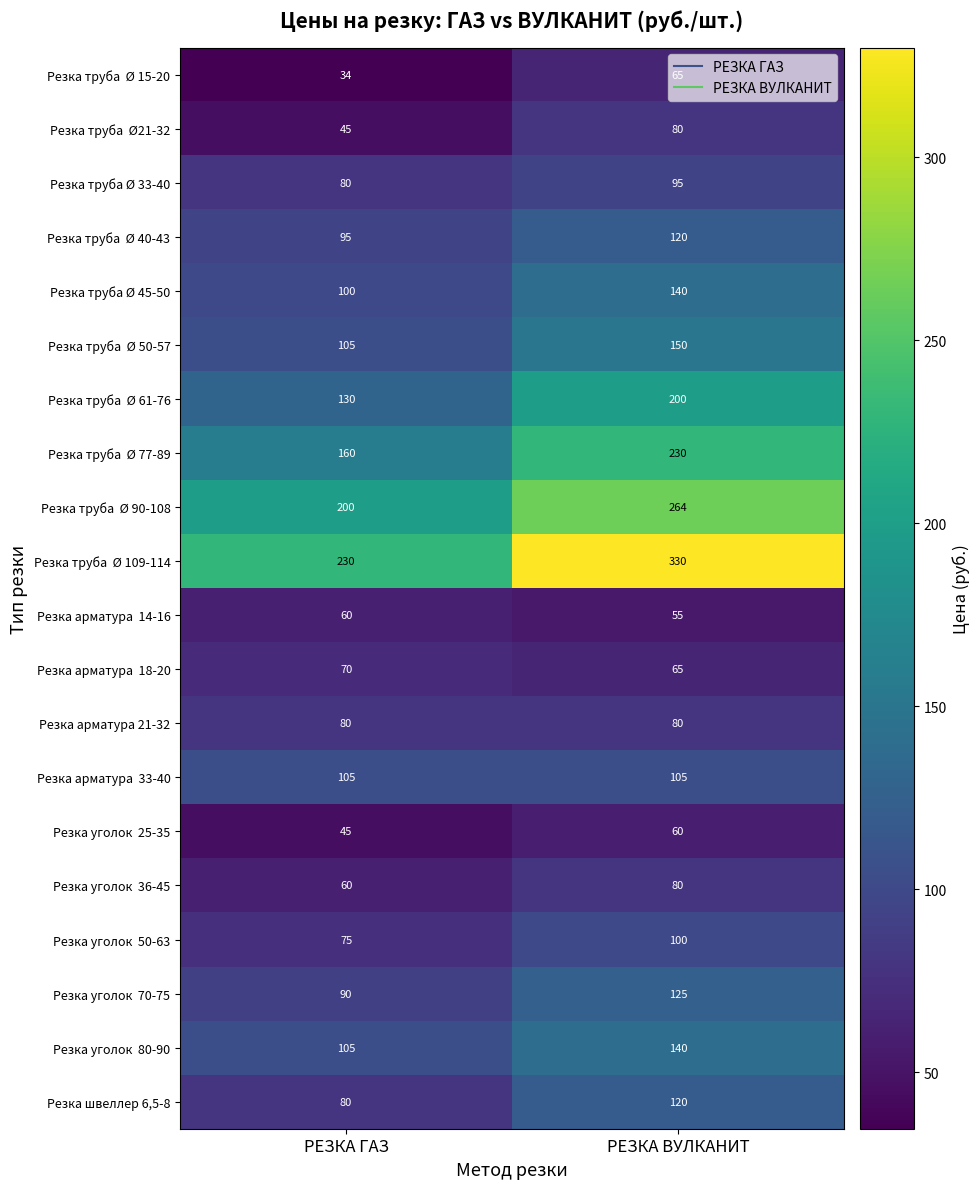

What is the difference between the highest and lowest values at РЕЗКА ГАЗ?

196